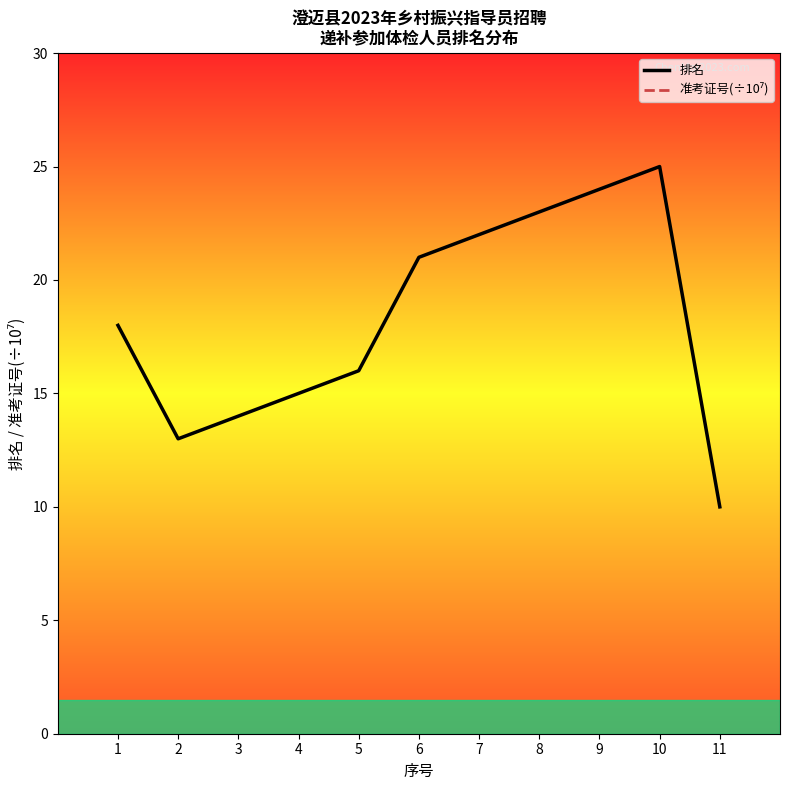

What are all the series names shown in the legend?

排名, 准考证号(÷10⁷)